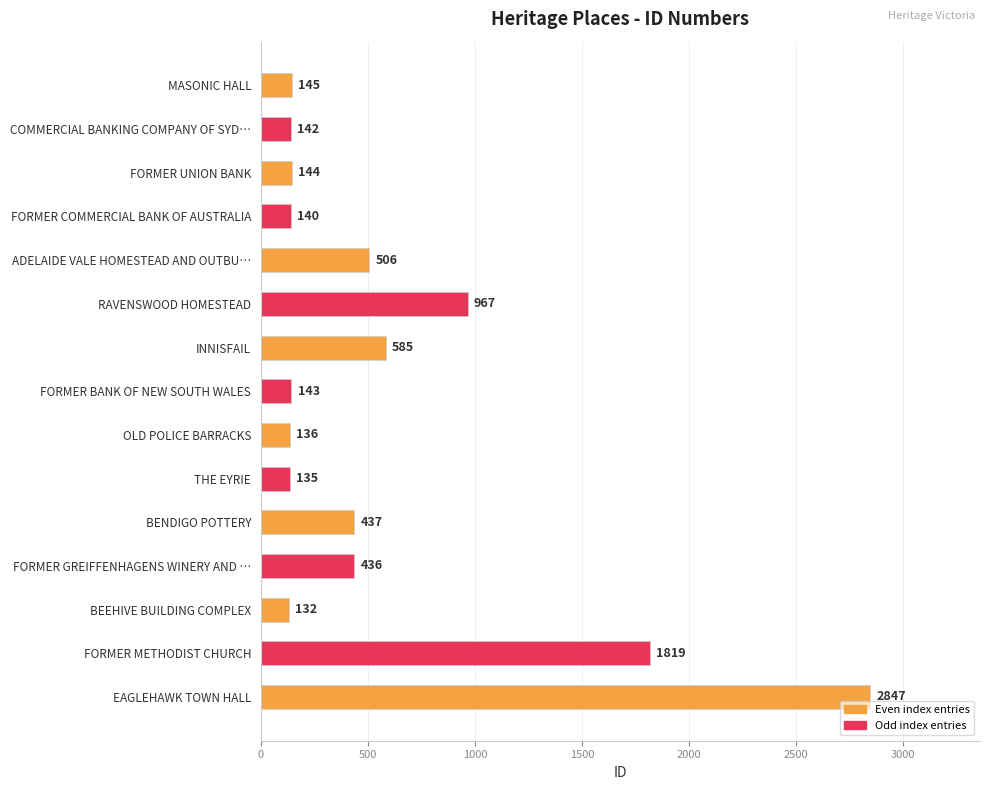

What is the average value?

581